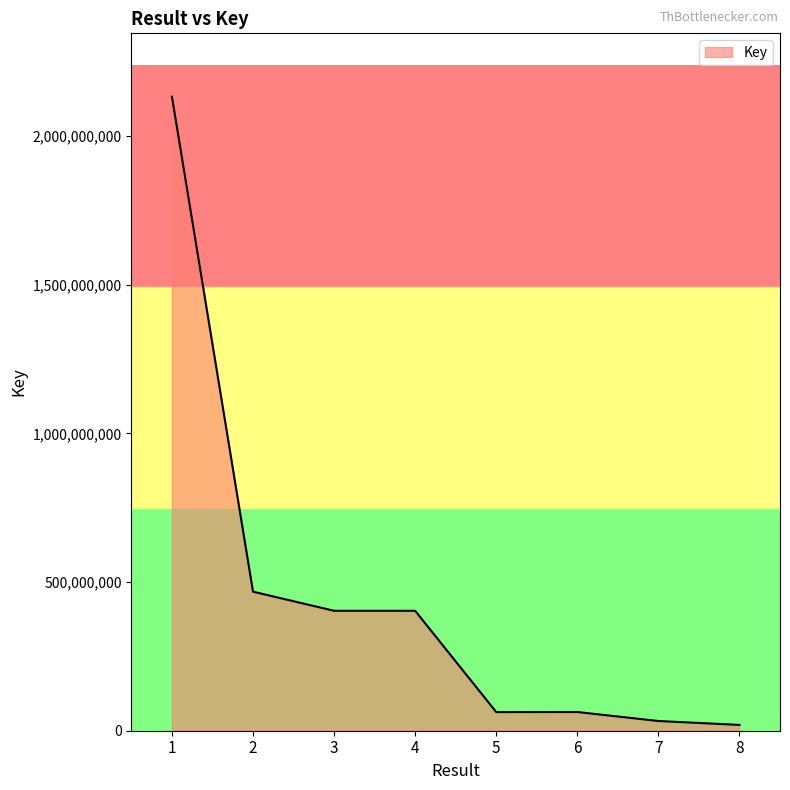

What is the sum of all values?

3585856043